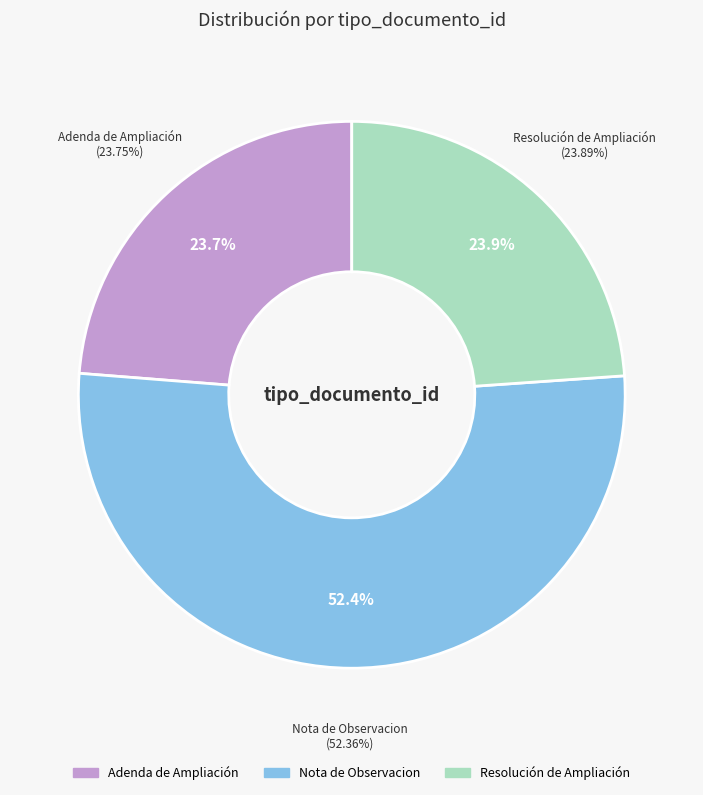

The Resolución de Ampliación slice represents 12% of the pie. True or false?

False